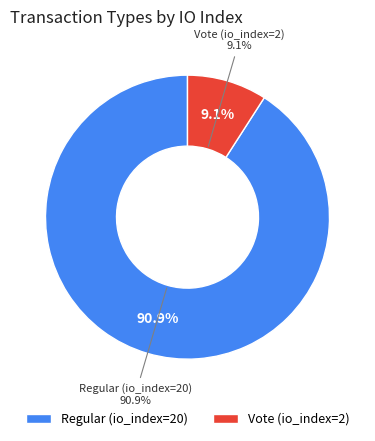

Approximately how many times larger is the value at Regular (io_index=20) compared to Vote (io_index=2)?

10.0